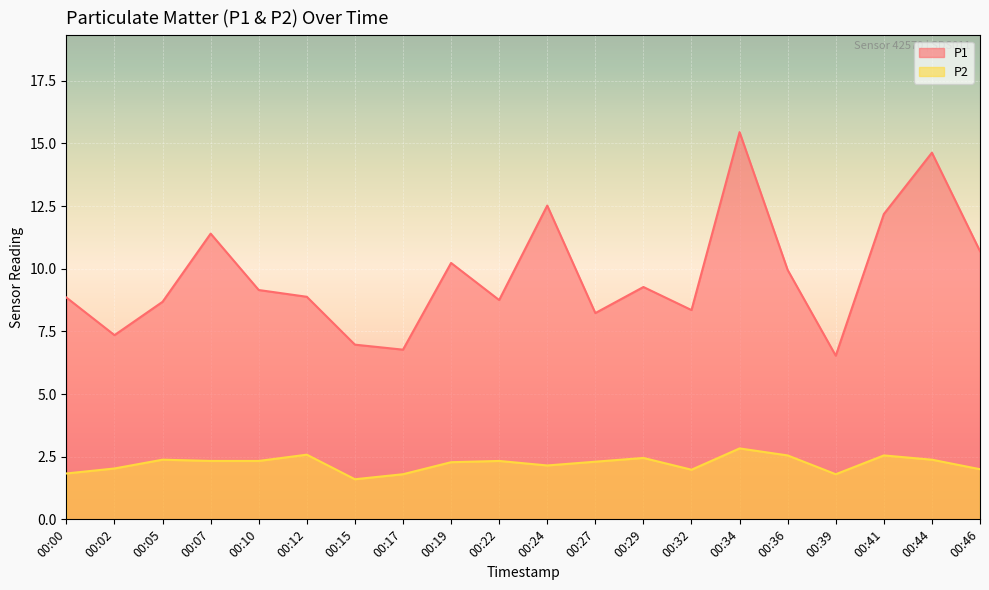

True or false: P2 has a value of 1.8 at 00:39.

True